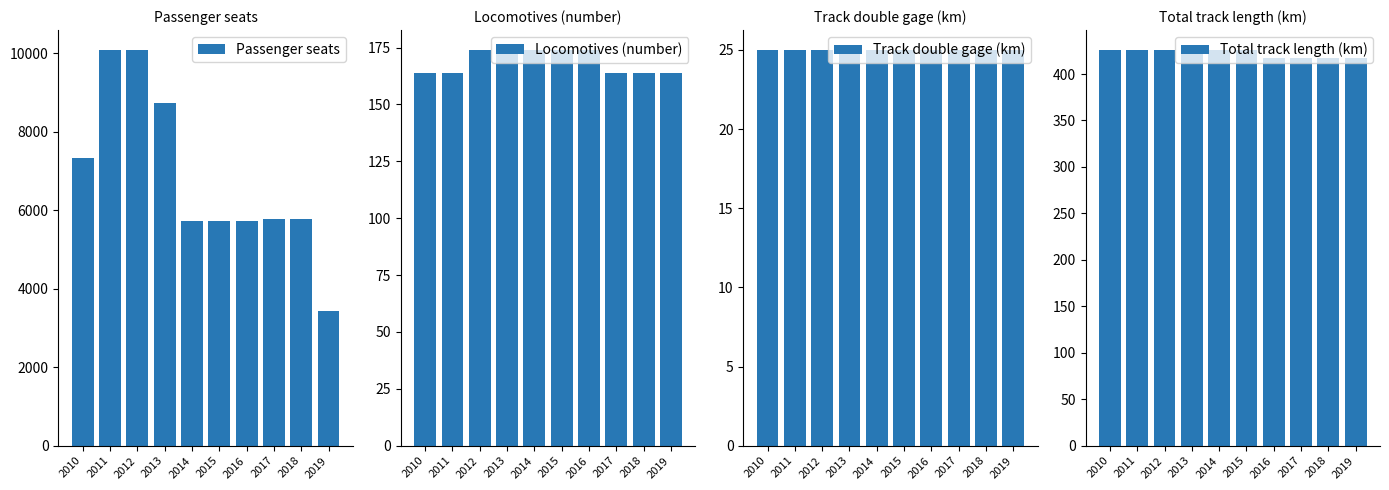

At 2017, list the series in order from largest to smallest.

Passenger seats, Total track length (km), Locomotives (number), Track double gage (km)